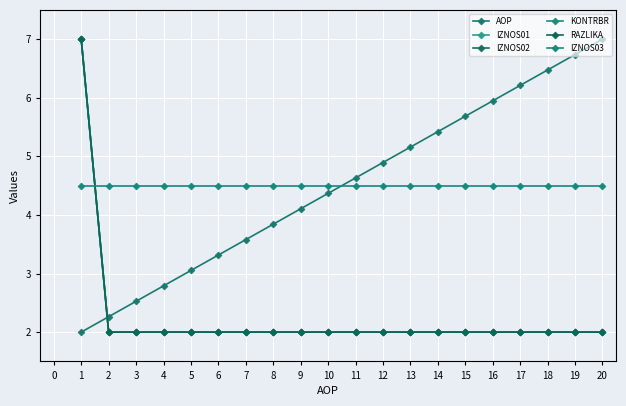

Is this an area chart (filled region under the line)?

No